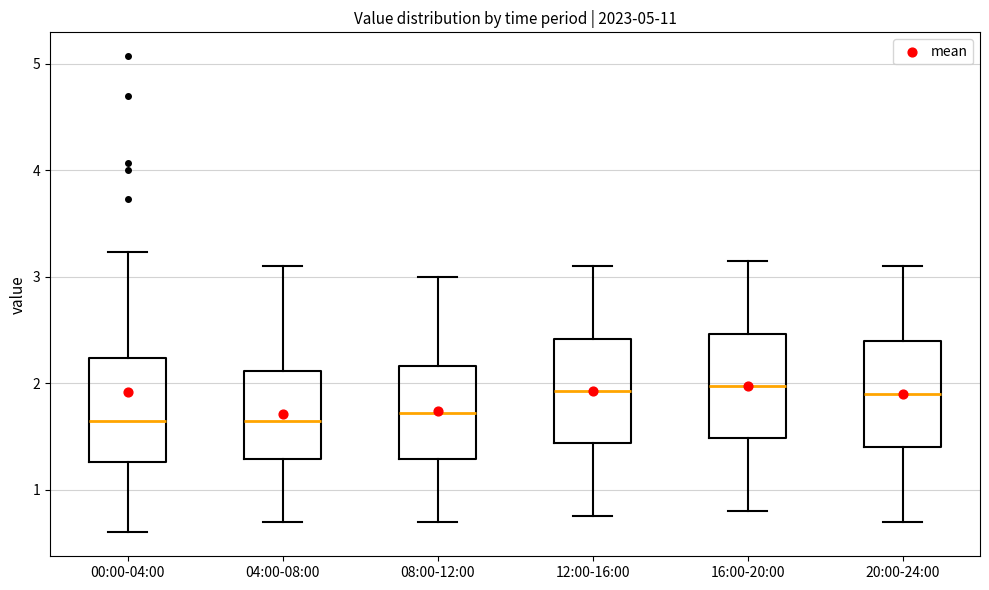

Reading left to right, transcribe this box plot: for each box, give where its median line is, the range the box spans, and where its two whiskers end, as read against the y-axis. The values are not printed on the chart, so give them approximately, as read against the axis.

00:00-04:00: median 1.7, box 1.3 to 2.2, whiskers 0.6 to 3.2
04:00-08:00: median 1.7, box 1.3 to 2.1, whiskers 0.7 to 3.1
08:00-12:00: median 1.7, box 1.3 to 2.2, whiskers 0.7 to 3.0
12:00-16:00: median 1.9, box 1.4 to 2.4, whiskers 0.8 to 3.1
16:00-20:00: median 2.0, box 1.5 to 2.5, whiskers 0.8 to 3.2
20:00-24:00: median 1.9, box 1.4 to 2.4, whiskers 0.7 to 3.1